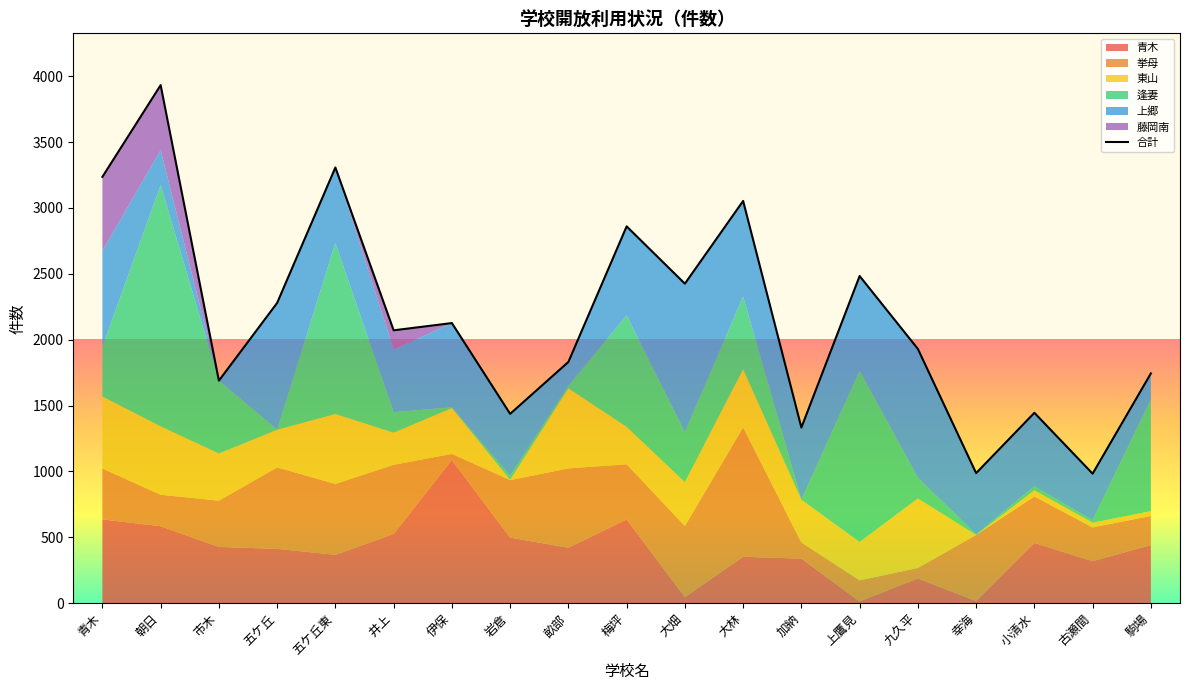

The chart shows a value of 3236 at 青木. True or false?

True